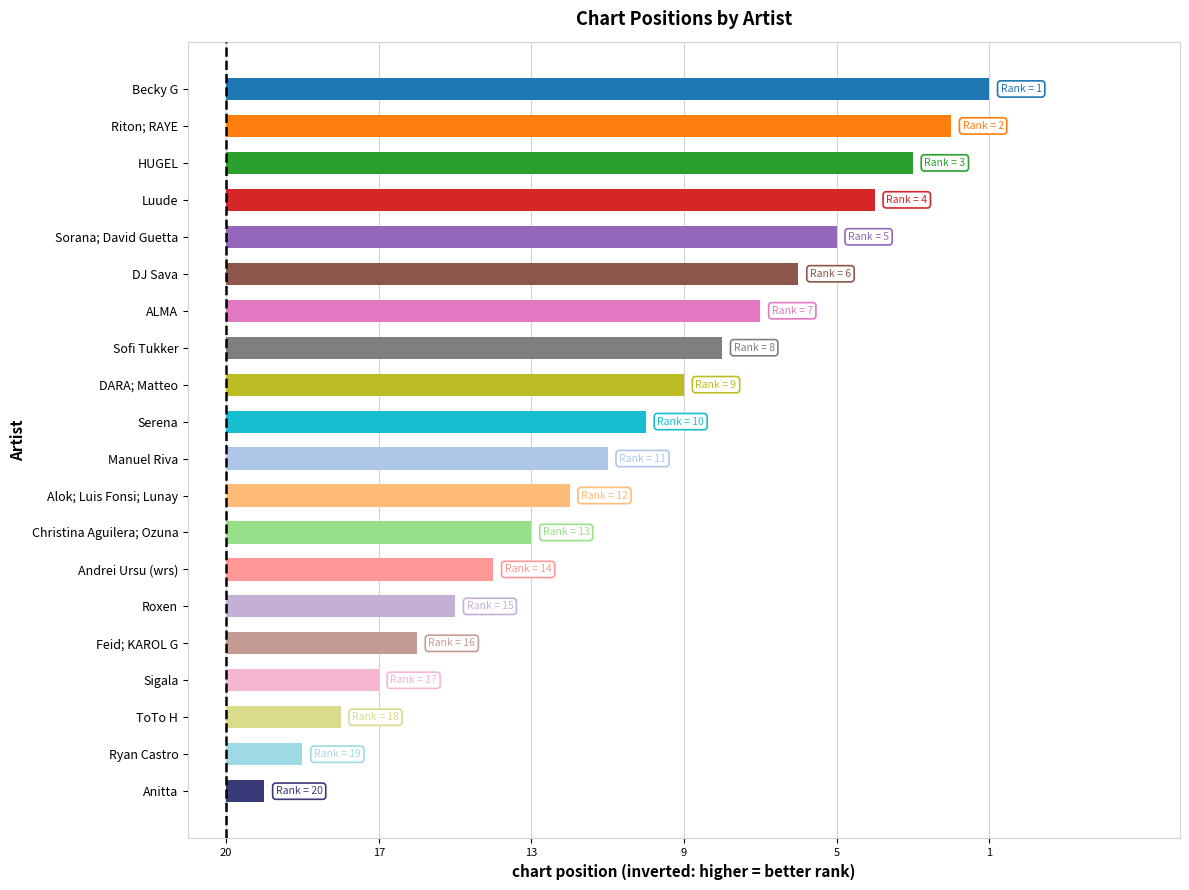

Are the bars horizontal?

Yes